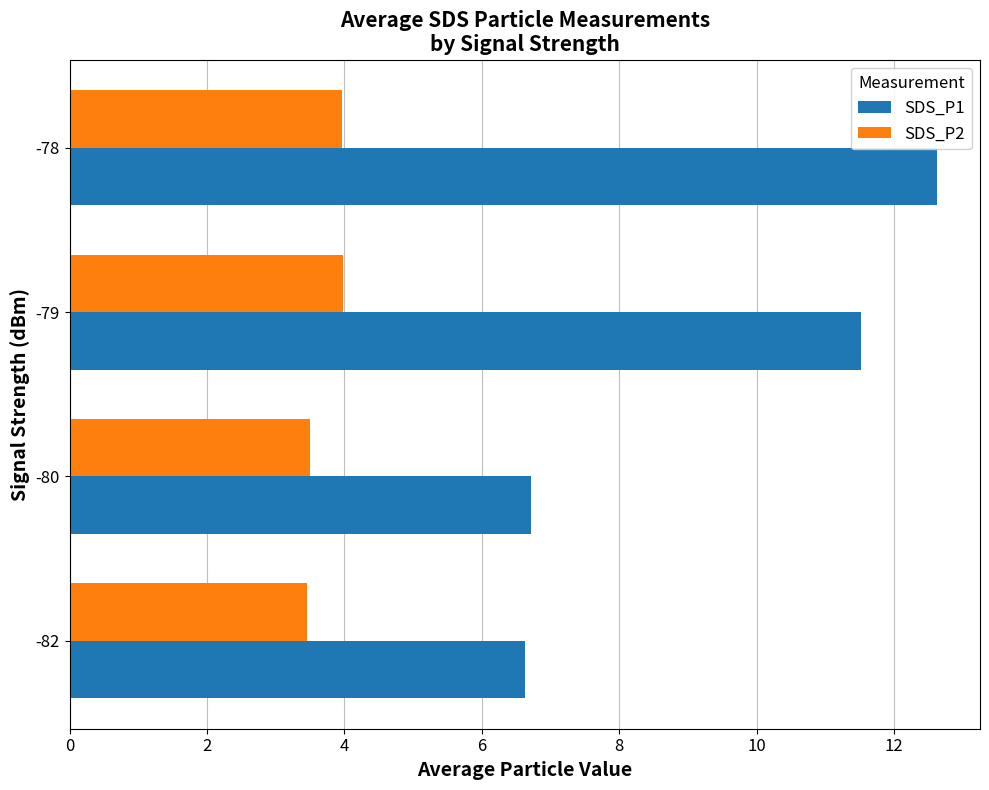

Which series has the largest total across all categories?

SDS_P1